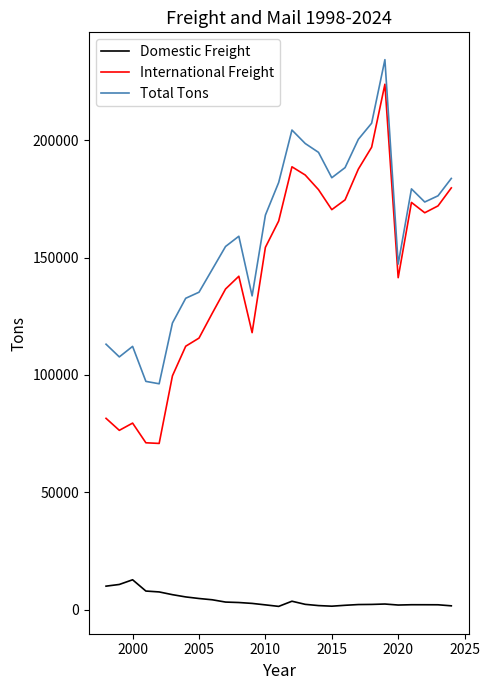

Rank the series by their maximum value, from highest to lowest.

Total Tons, International Freight, Domestic Freight